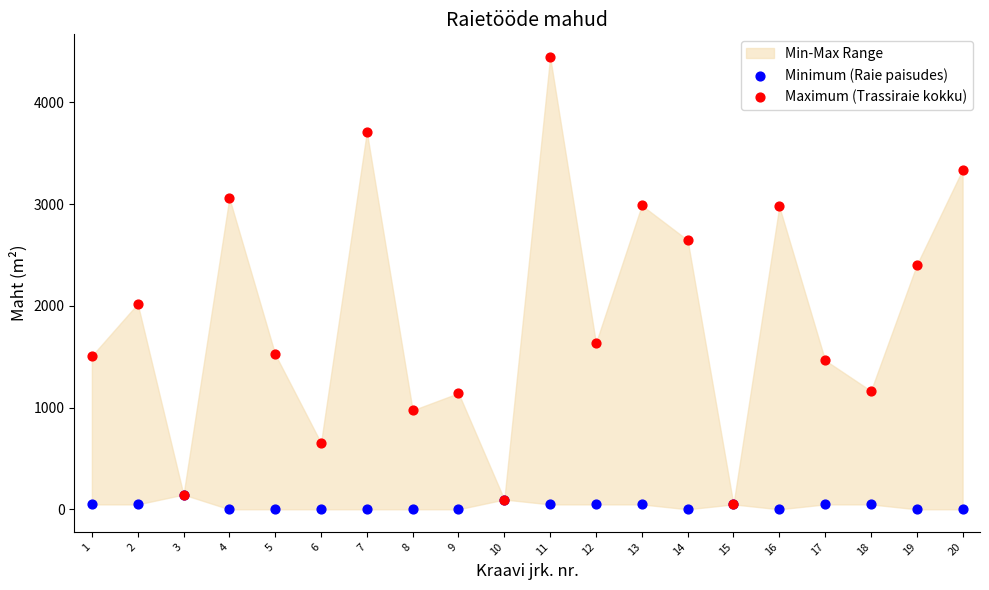

Which series contains the highest Y value?

Maximum (Trassiraie kokku)